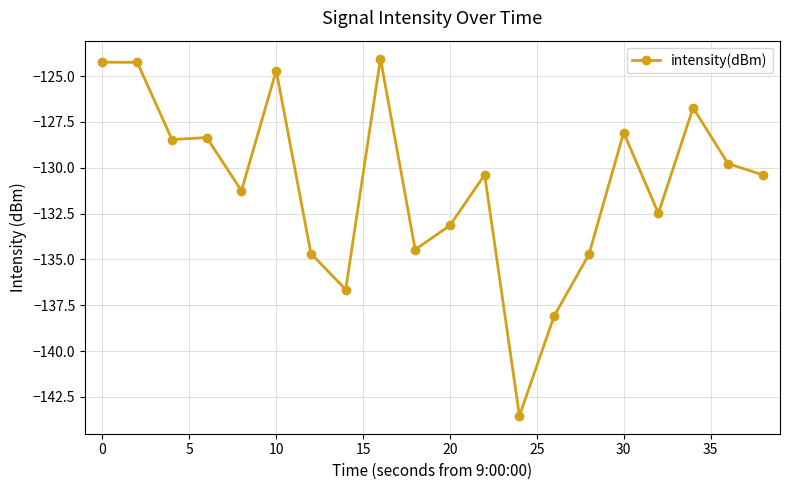

What is the difference between the maximum and second lowest values?

14.0